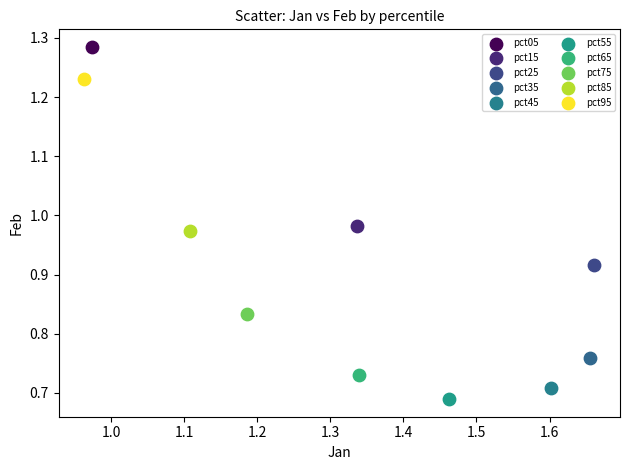

What are all the series names shown in the legend?

pct05, pct15, pct25, pct35, pct45, pct55, pct65, pct75, pct85, pct95